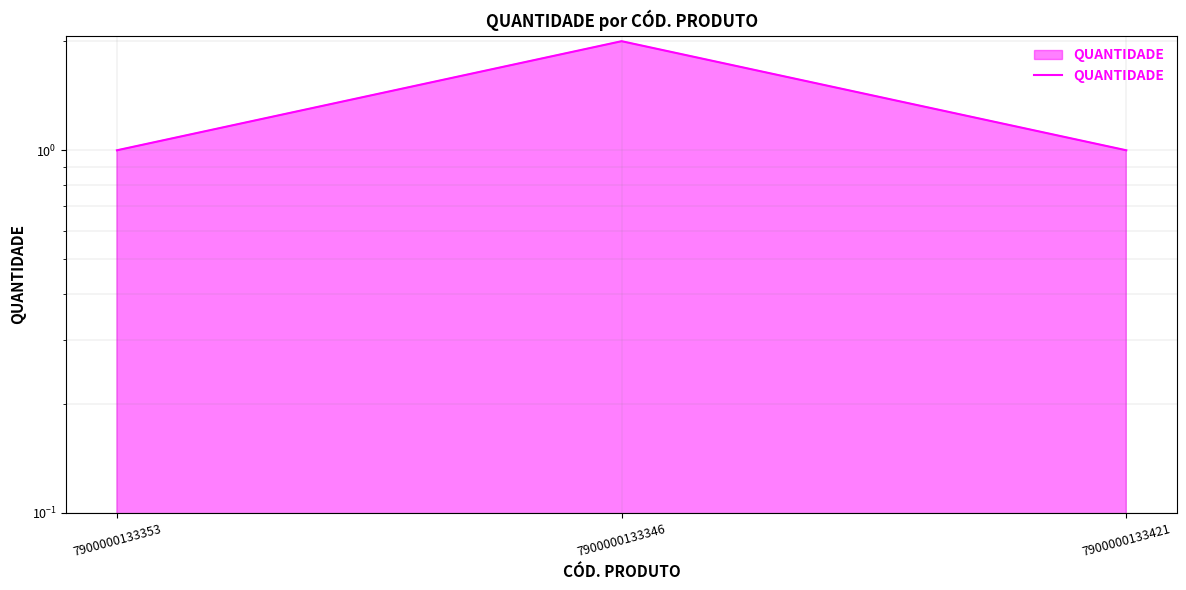

What is the minimum value shown in the chart?

1